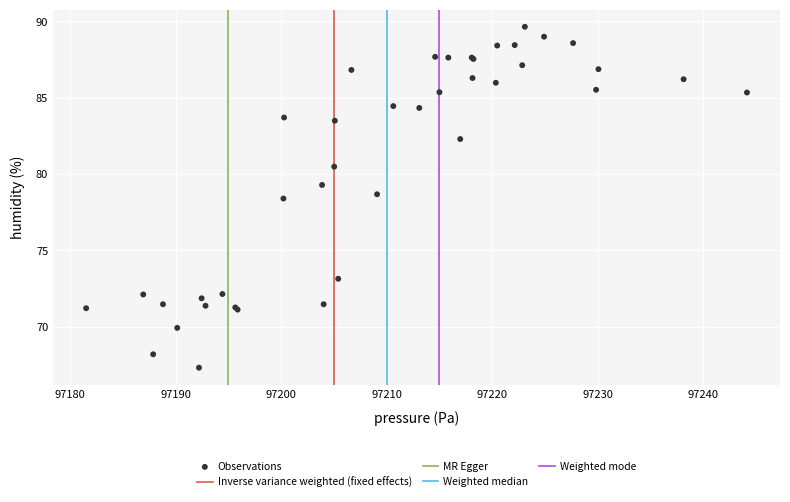

What Y value in the scatter plot is closest to 78?

78.4